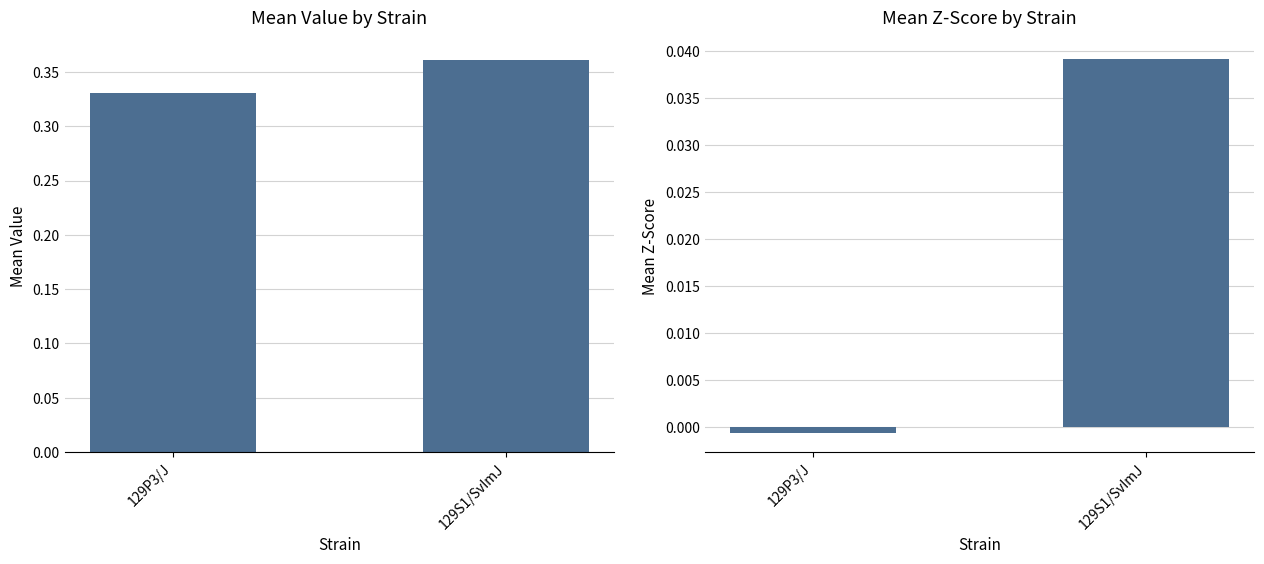

At which category is the sum across all series the highest?

129S1/SvImJ